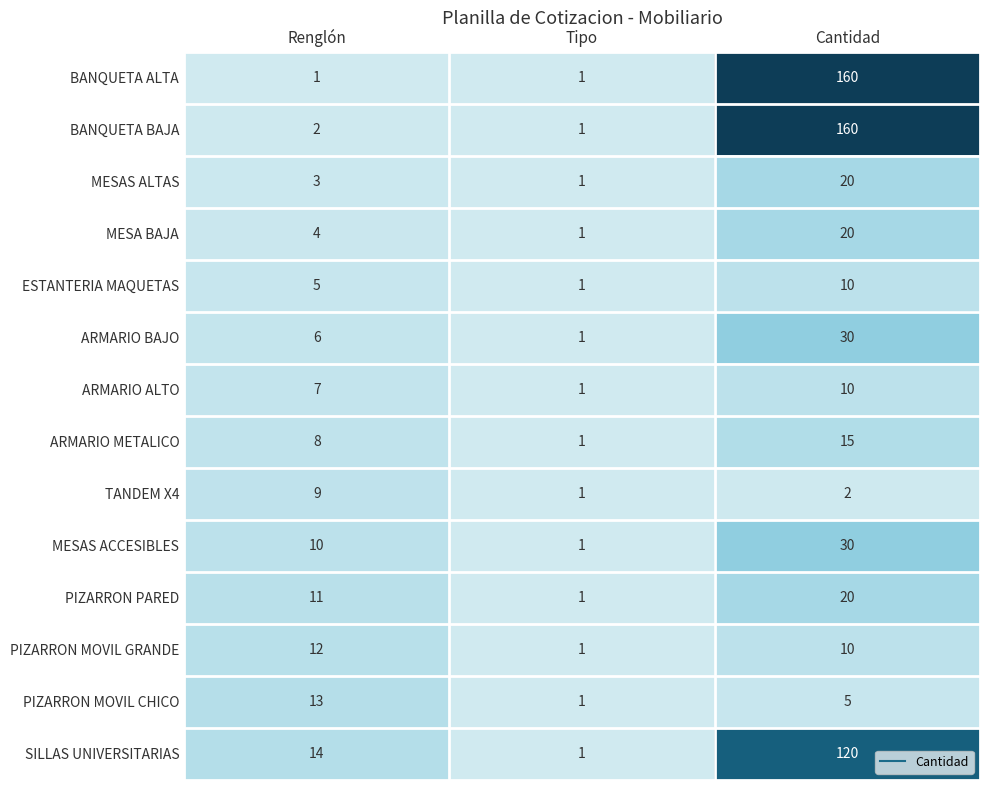

What is the difference between the maximum and second lowest values in the ARMARIO METALICO series?

7